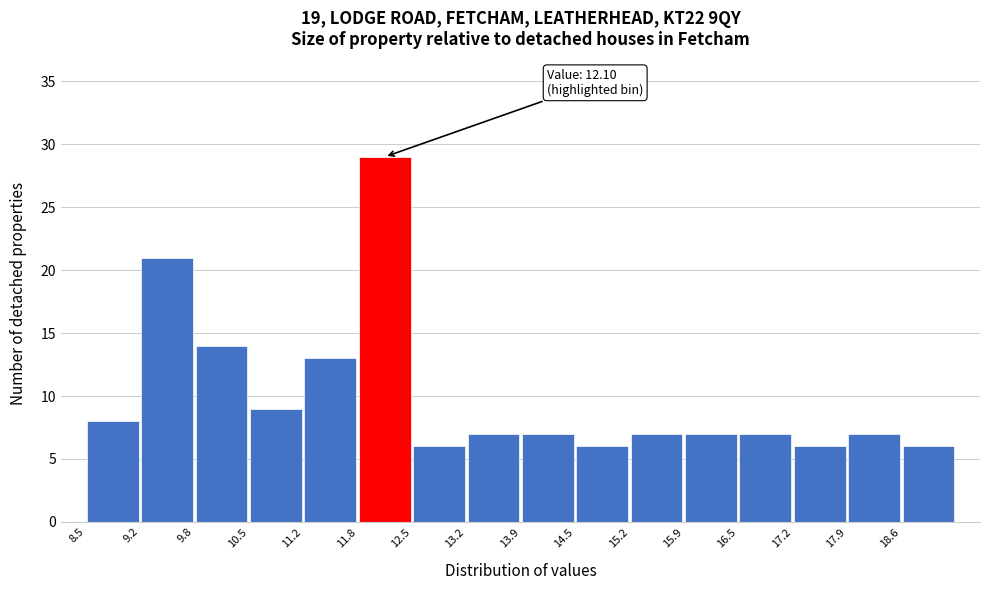

Over which range of the x-axis is the bar tallest?

11.85 to 12.52